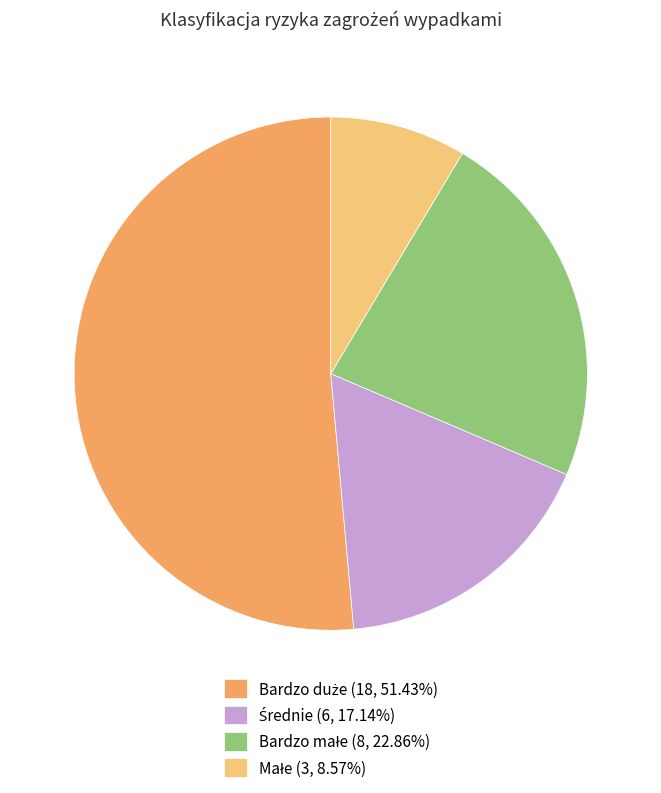

Is there any slice that represents more than half of the pie?

Yes